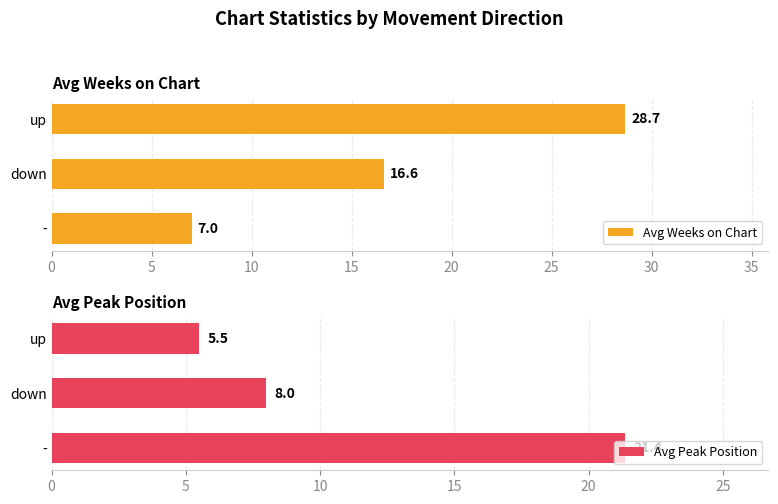

What is the sum of the Avg Weeks on Chart values at 5 and 10?

45.3